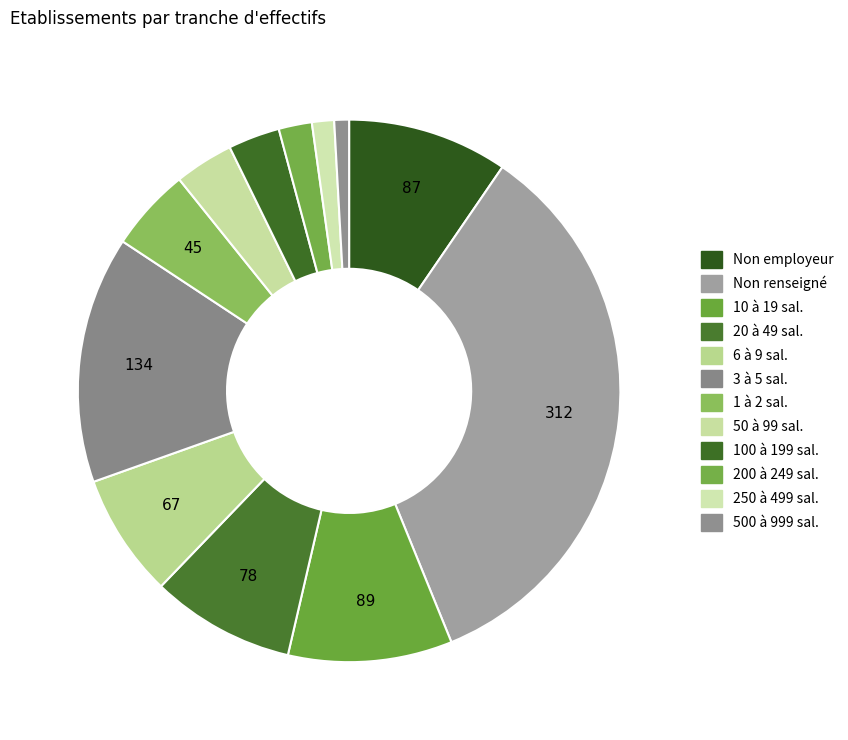

Does any single category account for the majority?

No